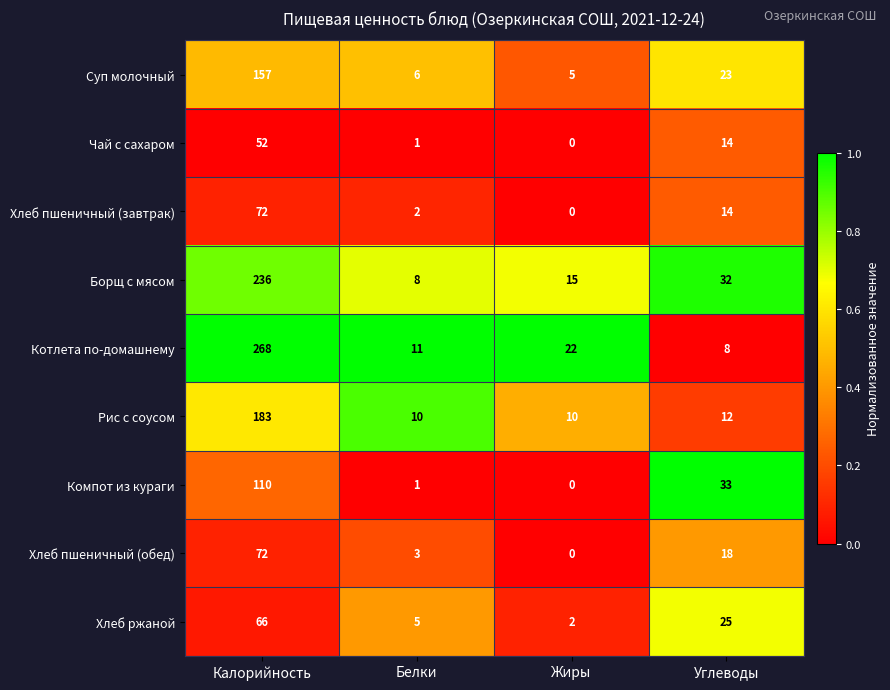

True or false: Борщ с мясом has a value of 421 at Калорийность.

False